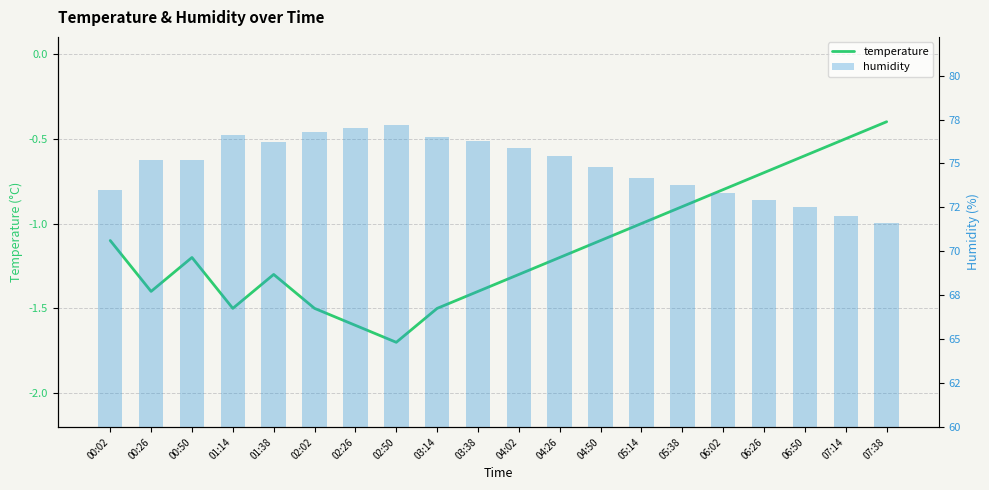

What position from the left is 07:38?

20